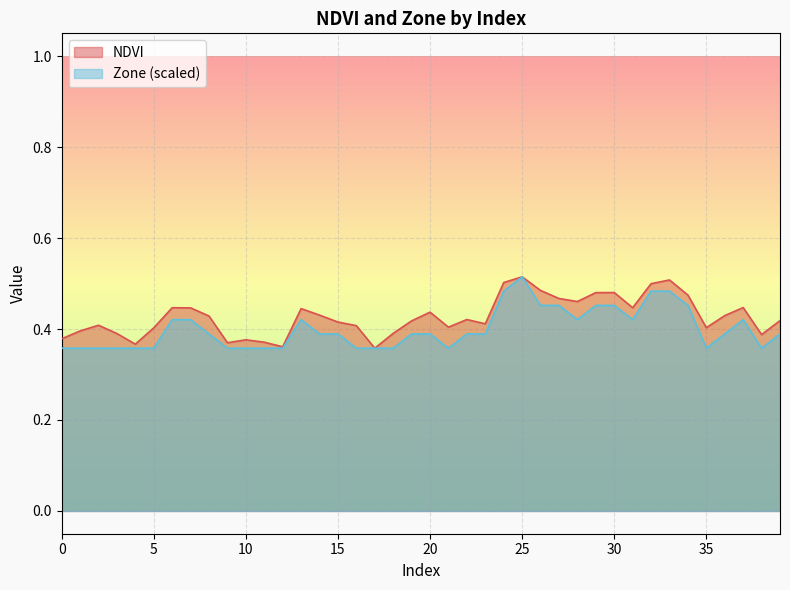

What is the greatest value displayed?

0.5